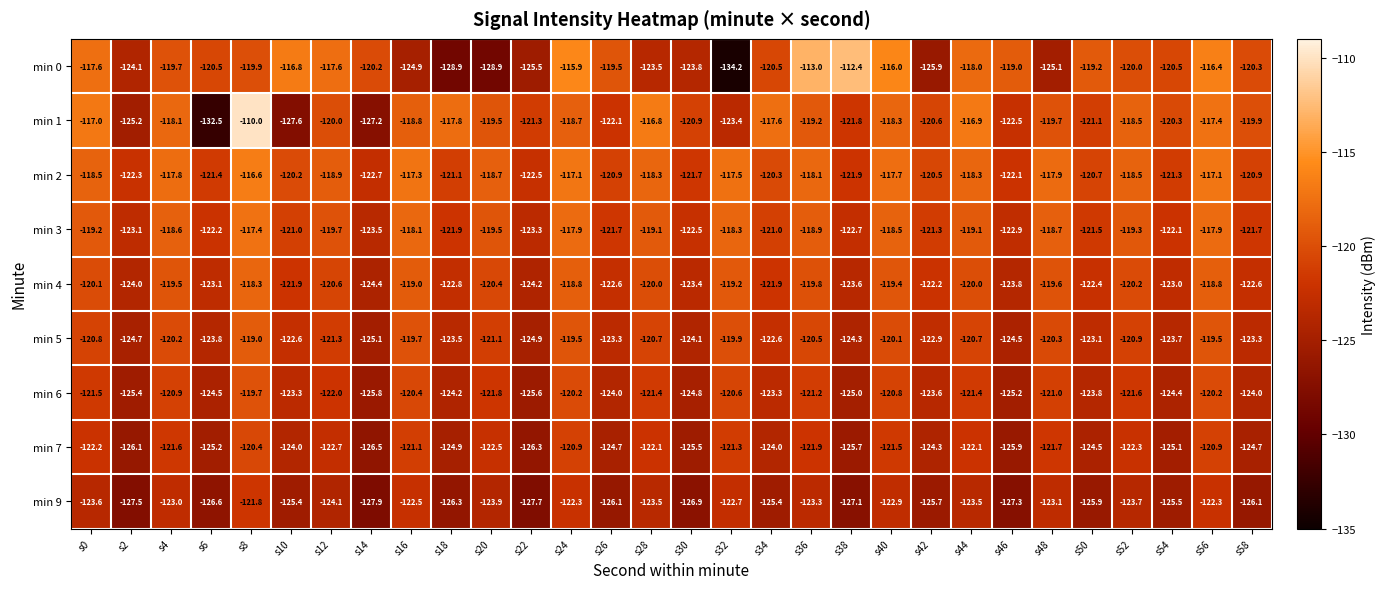

Which series has the largest total across all categories?

min 2